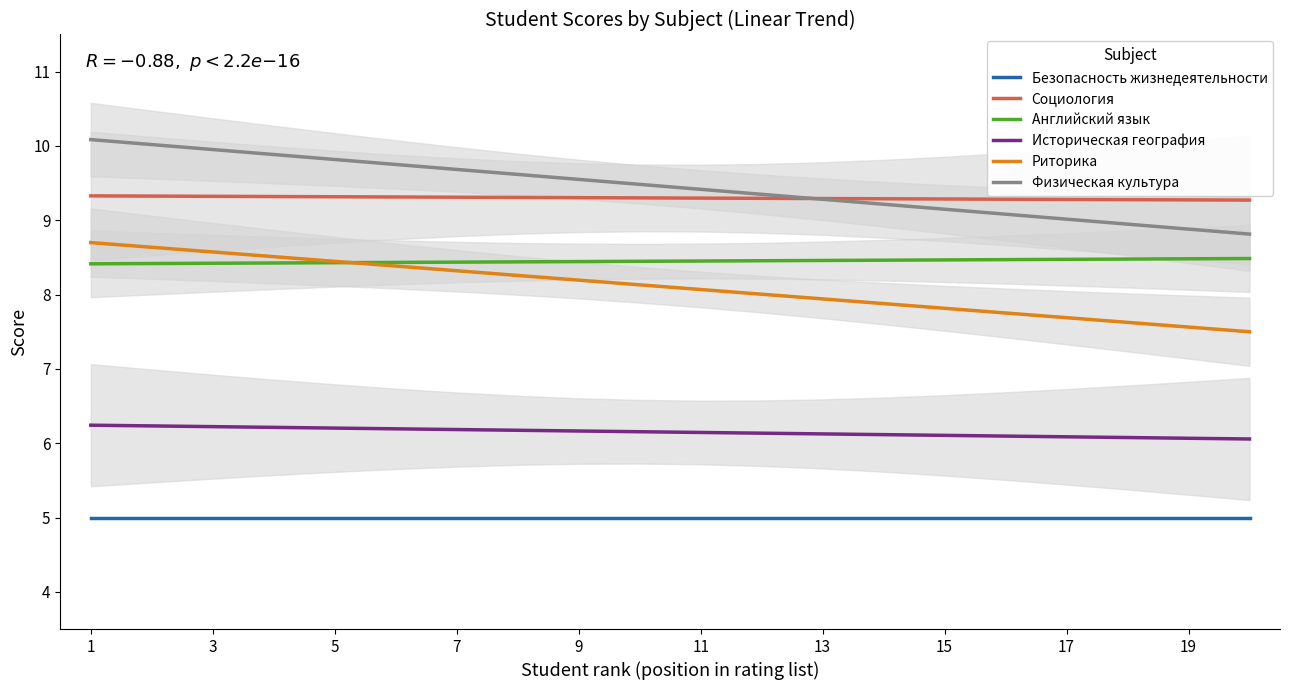

True or false: Английский язык and Историческая география intersect in this chart.

False